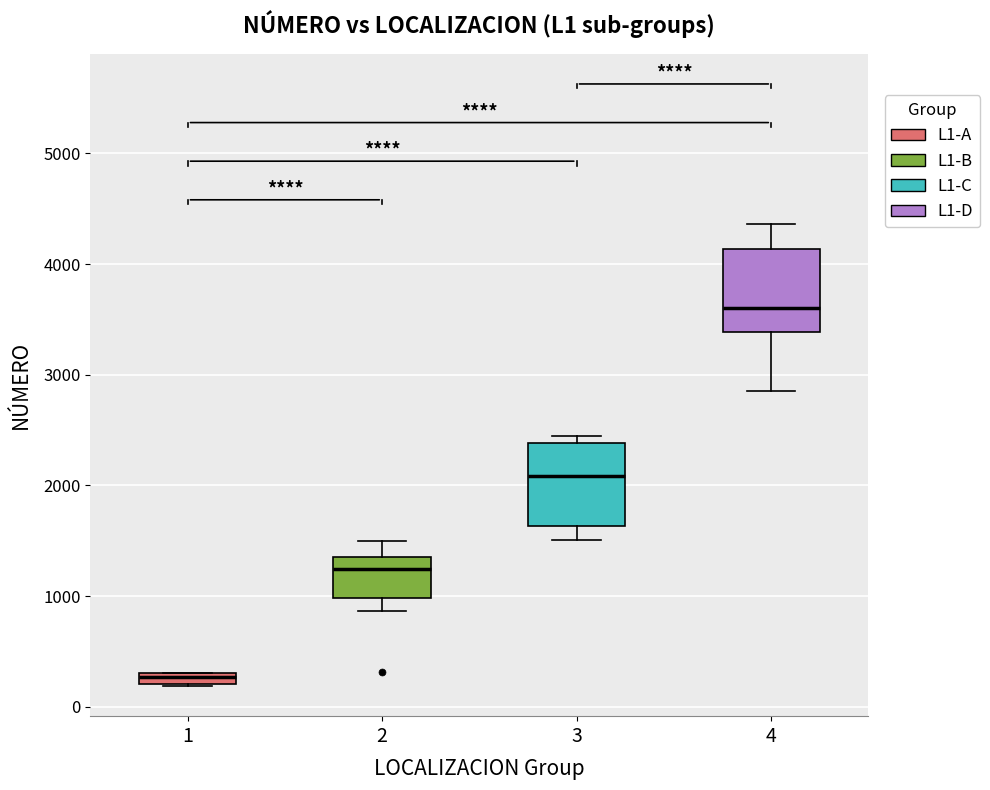

Where does the lower whisker of the box at x = 4 end on the y-axis? The values are not printed on the chart, so give them approximately, as read against the axis.

2900